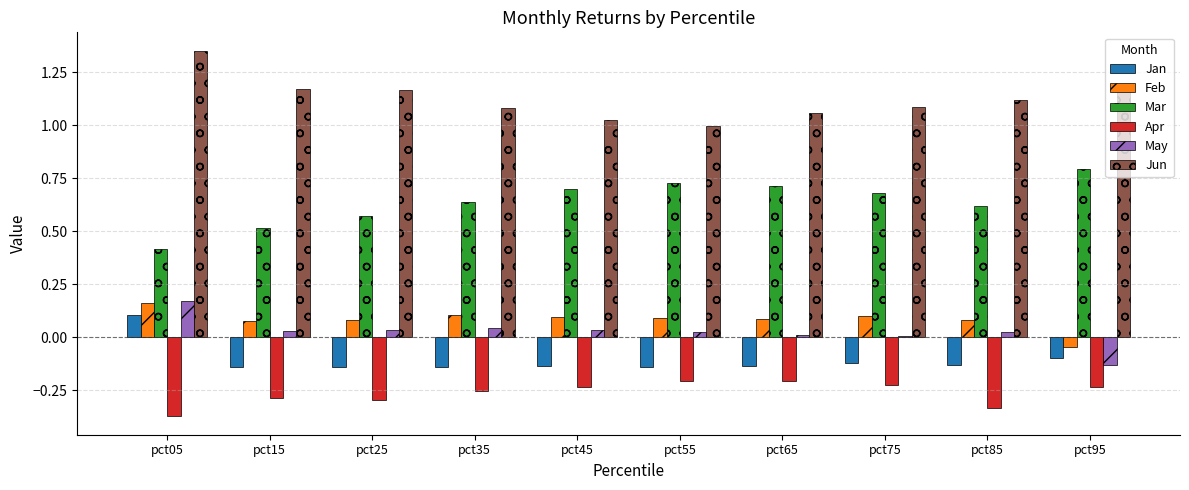

What is the sum of all Jan values?

-1.1